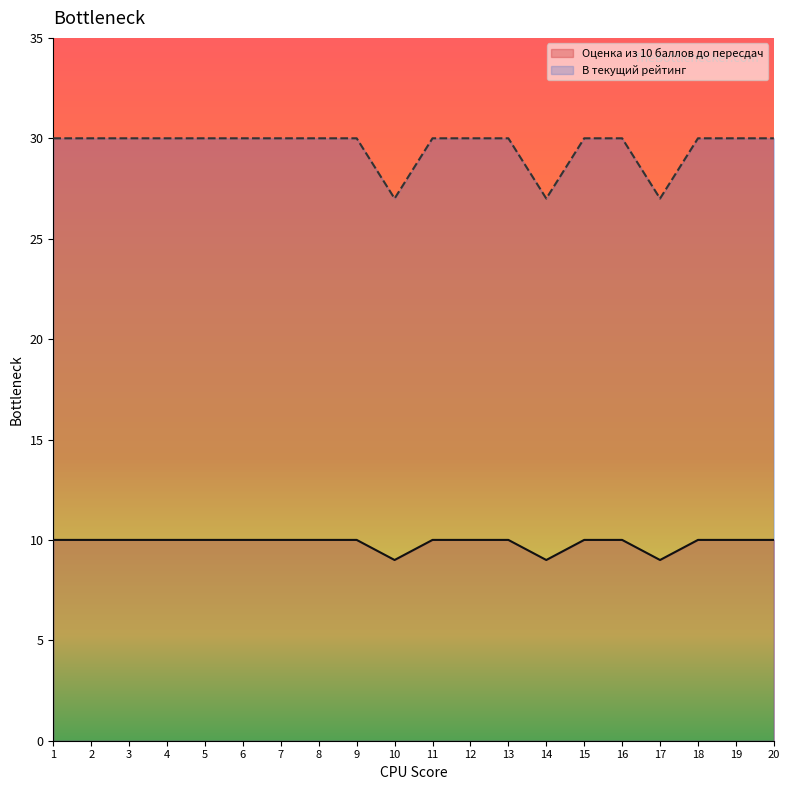

Rank the series by their average value, from highest to lowest.

В текущий рейтинг, Оценка из 10 баллов до пересдач